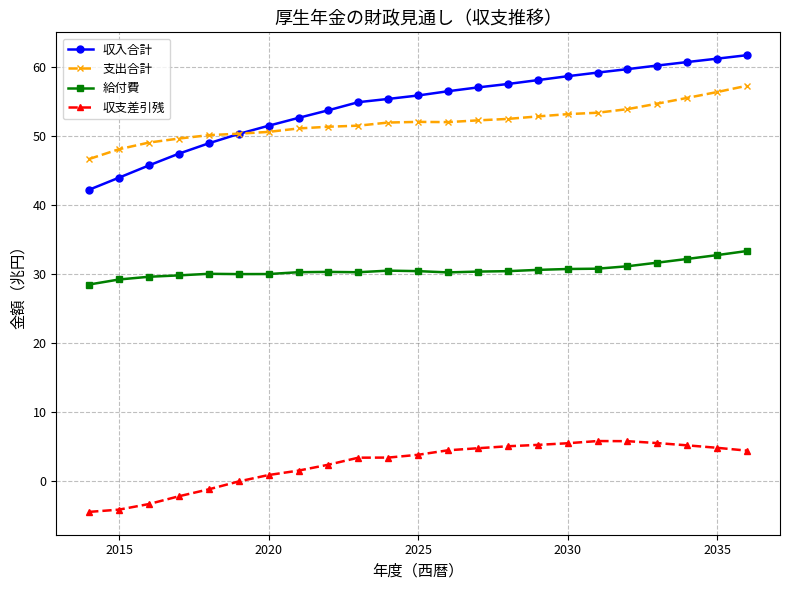

What is the sum of all 収入合計 values?

1252.3